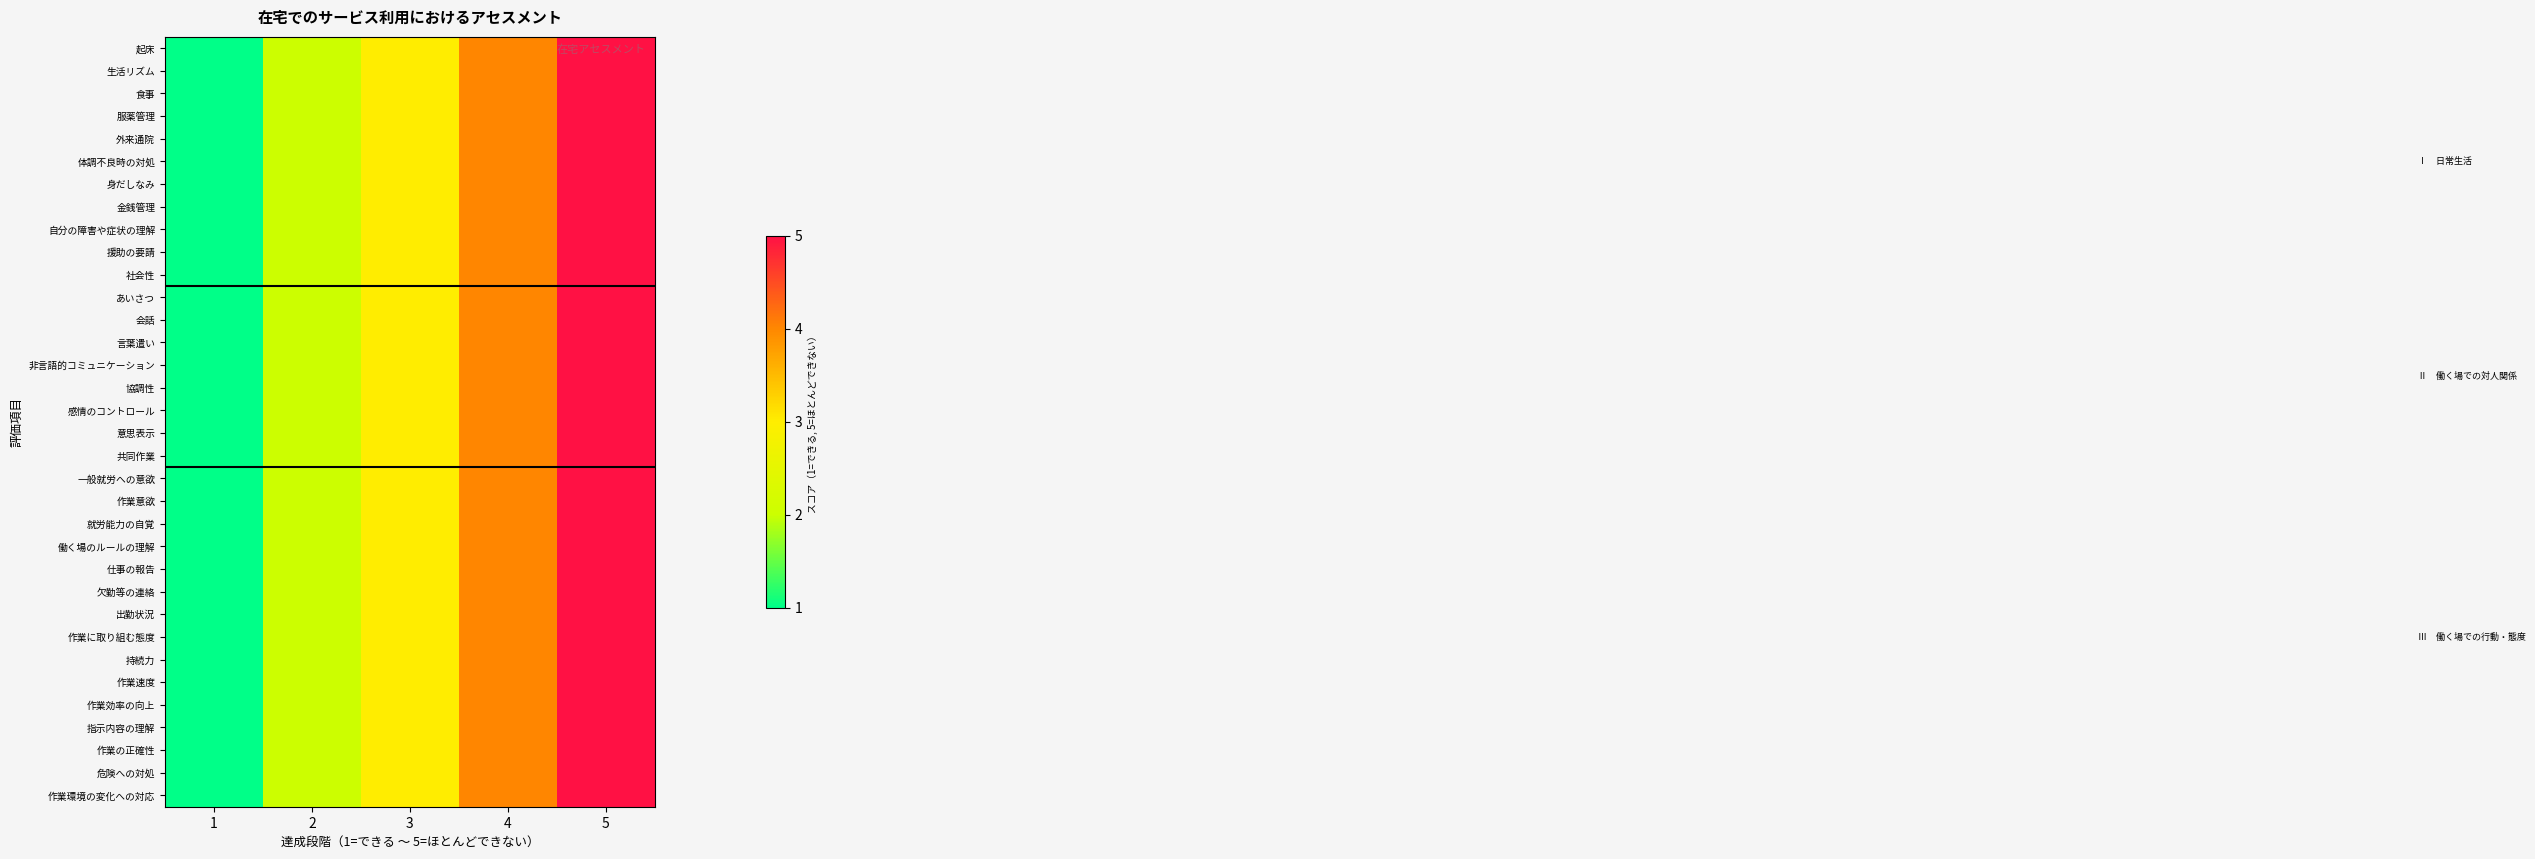

What is the minimum value shown in the chart?

1